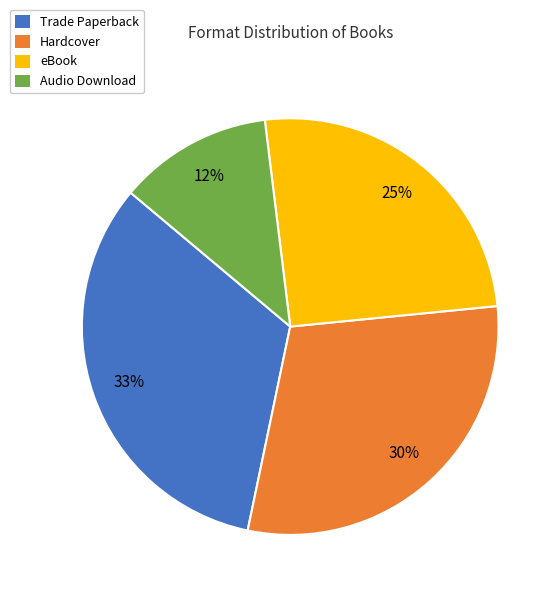

Does Trade Paperback account for over 50% of the chart?

No